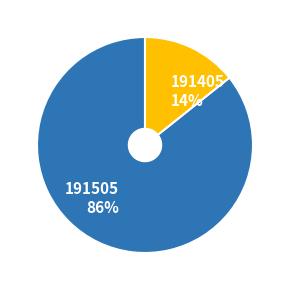

Is there any slice that represents more than half of the pie?

Yes